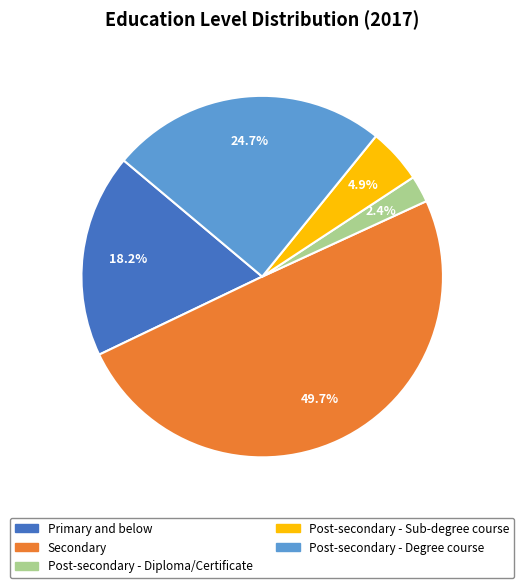

To the nearest percent, what is the combined percentage of Post-secondary - Sub-degree course and Post-secondary - Diploma/Certificate?

7%